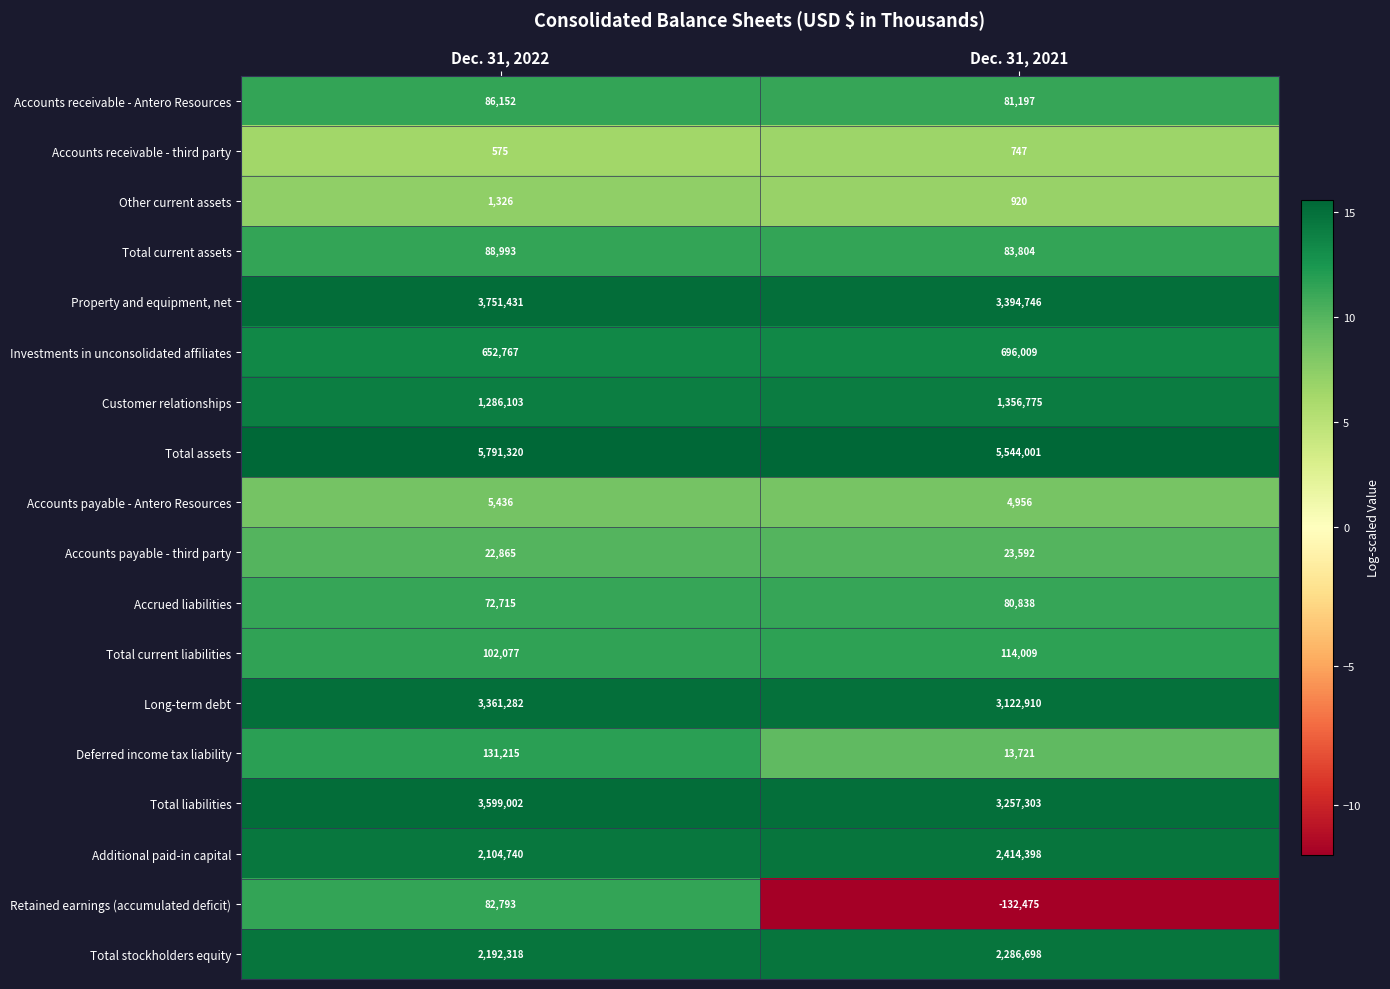

At Dec. 31, 2022, list the series in order from smallest to largest.

Accounts receivable - third party, Other current assets, Accounts payable - Antero Resources, Accounts payable - third party, Accrued liabilities, Retained earnings (accumulated deficit), Accounts receivable - Antero Resources, Total current assets, Total current liabilities, Deferred income tax liability, Investments in unconsolidated affiliates, Customer relationships, Additional paid-in capital, Total stockholders equity, Long-term debt, Total liabilities, Property and equipment, net, Total assets